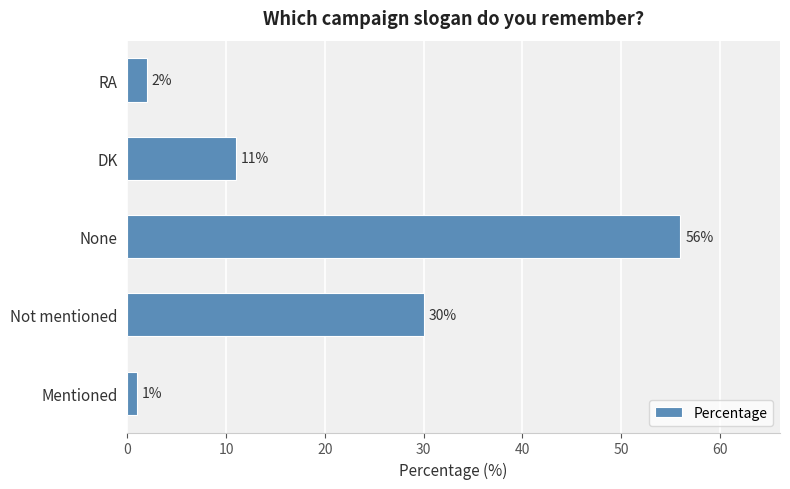

What is the change in value from Not mentioned to DK?

-19